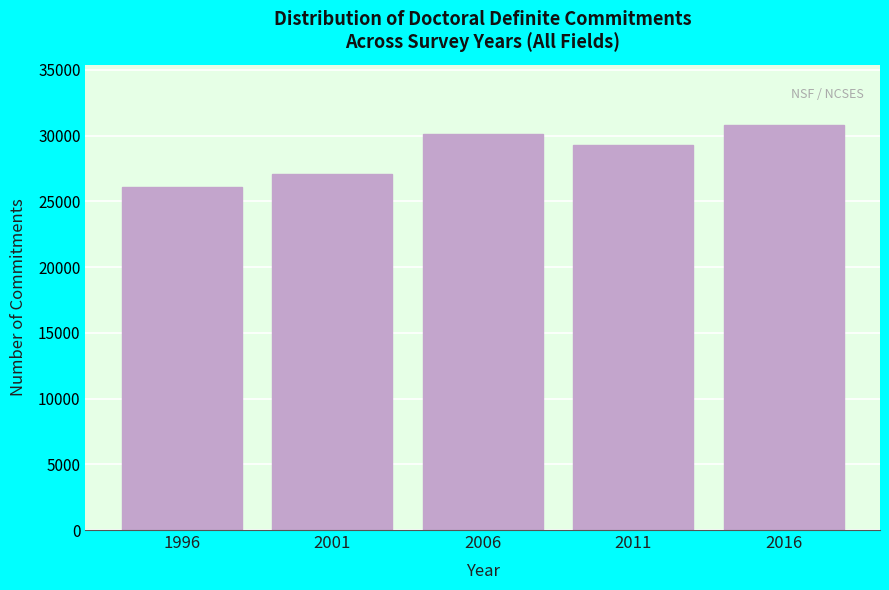

Reading left to right, transcribe all the data shown in this chart.

1996=26077	2001=27052	2006=30106	2011=29295	2016=30771